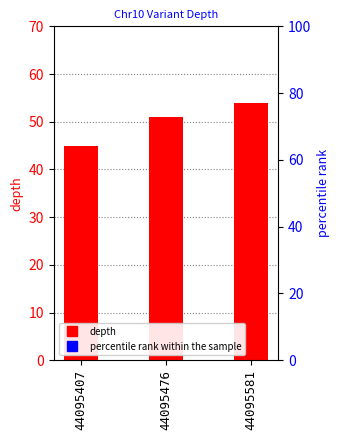

Count the number of values greater than 51.

1